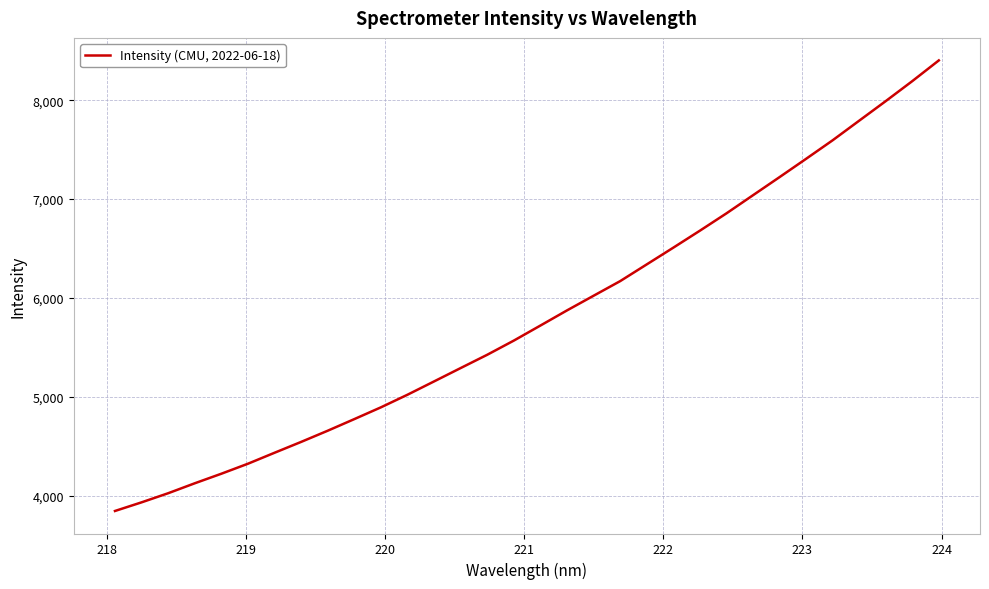

What is the maximum value shown in the chart?

8402.1